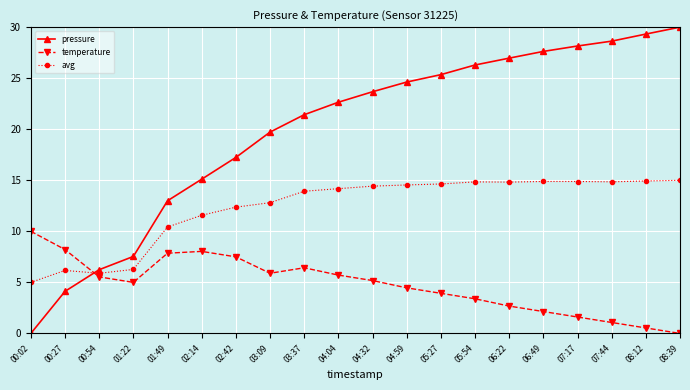

What is the greatest value displayed?

30.0